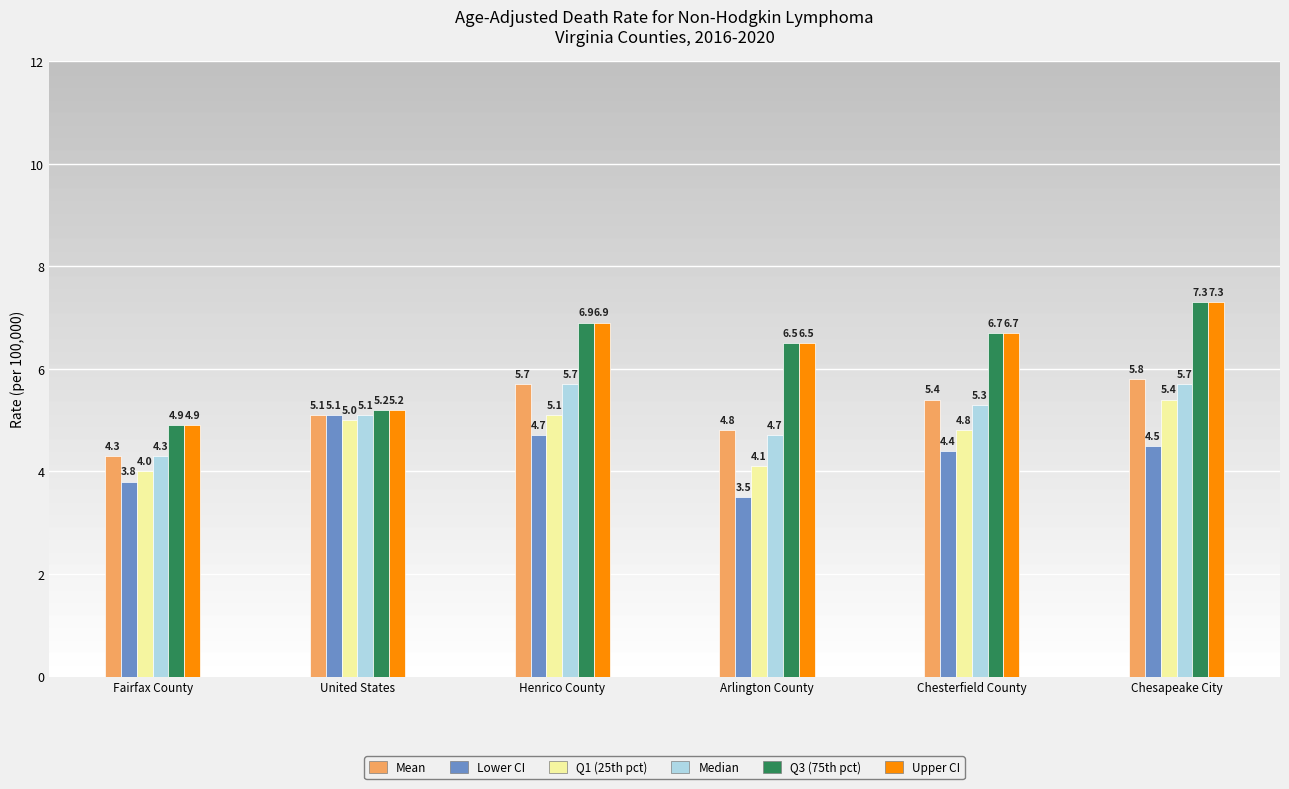

Reading left to right, extract all data points from this chart.

Mean: 4.3	5.1	5.7	4.8	5.4	5.8
Lower CI: 3.8	5.1	4.7	3.5	4.4	4.5
Q1 (25th pct): 4.0	5.0	5.1	4.1	4.8	5.4
Median: 4.3	5.1	5.7	4.7	5.3	5.7
Q3 (75th pct): 4.9	5.2	6.9	6.5	6.7	7.3
Upper CI: 4.9	5.2	6.9	6.5	6.7	7.3